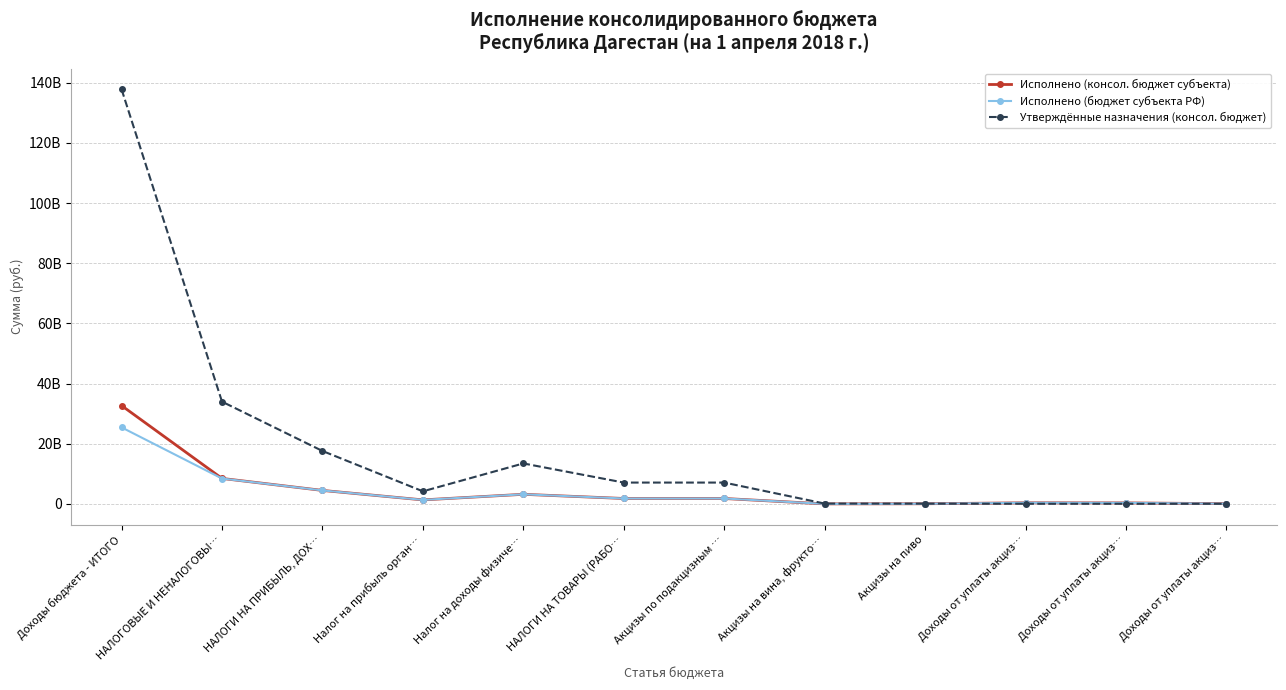

What is the spread (max minus min) of values at Доходы от уплаты акциз…?

326511355.8